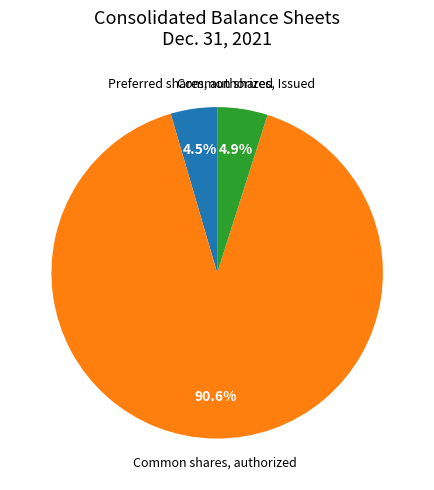

To the nearest percent, what is the average slice percentage?

33%